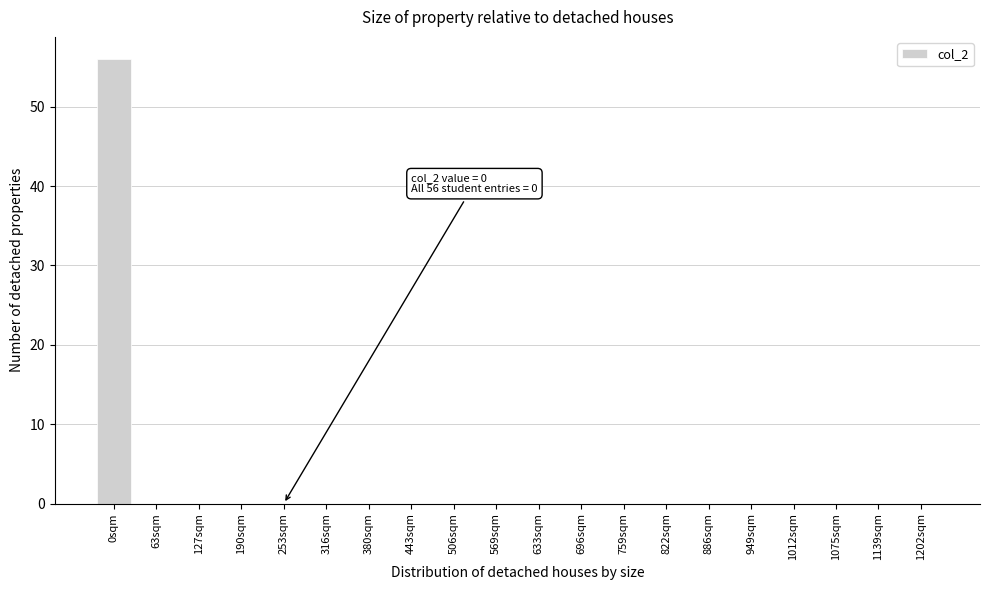

Reading right to left, list all the values displayed in this chart.

1202sqm=0	1139sqm=0	1075sqm=0	1012sqm=0	949sqm=0	886sqm=0	822sqm=0	759sqm=0	696sqm=0	633sqm=0	569sqm=0	506sqm=0	443sqm=0	380sqm=0	316sqm=0	253sqm=0	190sqm=0	127sqm=0	63sqm=0	0sqm=56